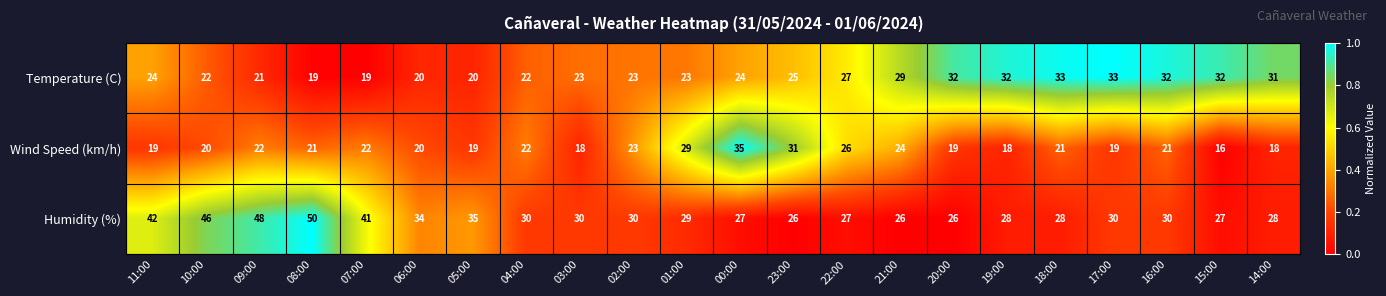

Between 06:00 and 21:00, which series saw the biggest shift?

Temperature (C)